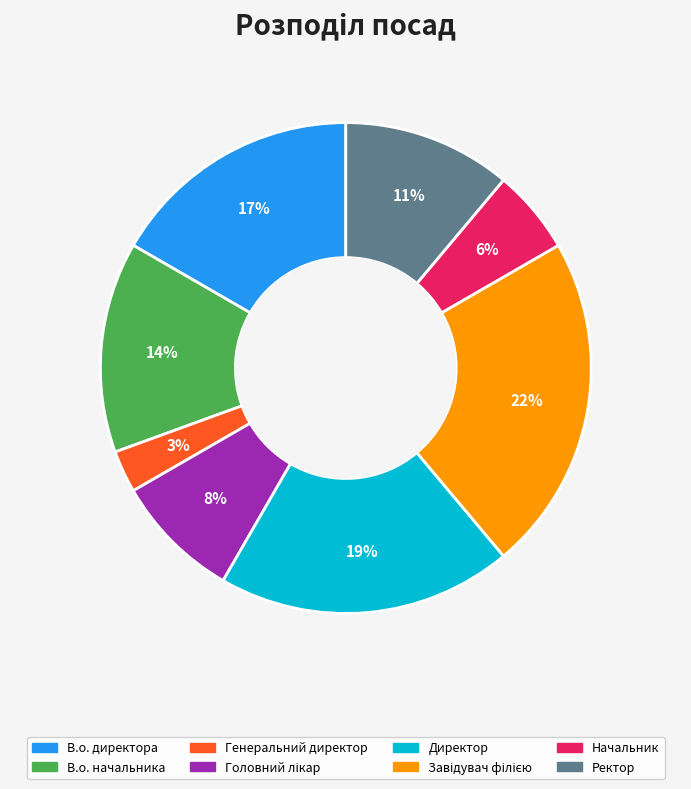

Is it true that Начальник is 6% of the pie?

True